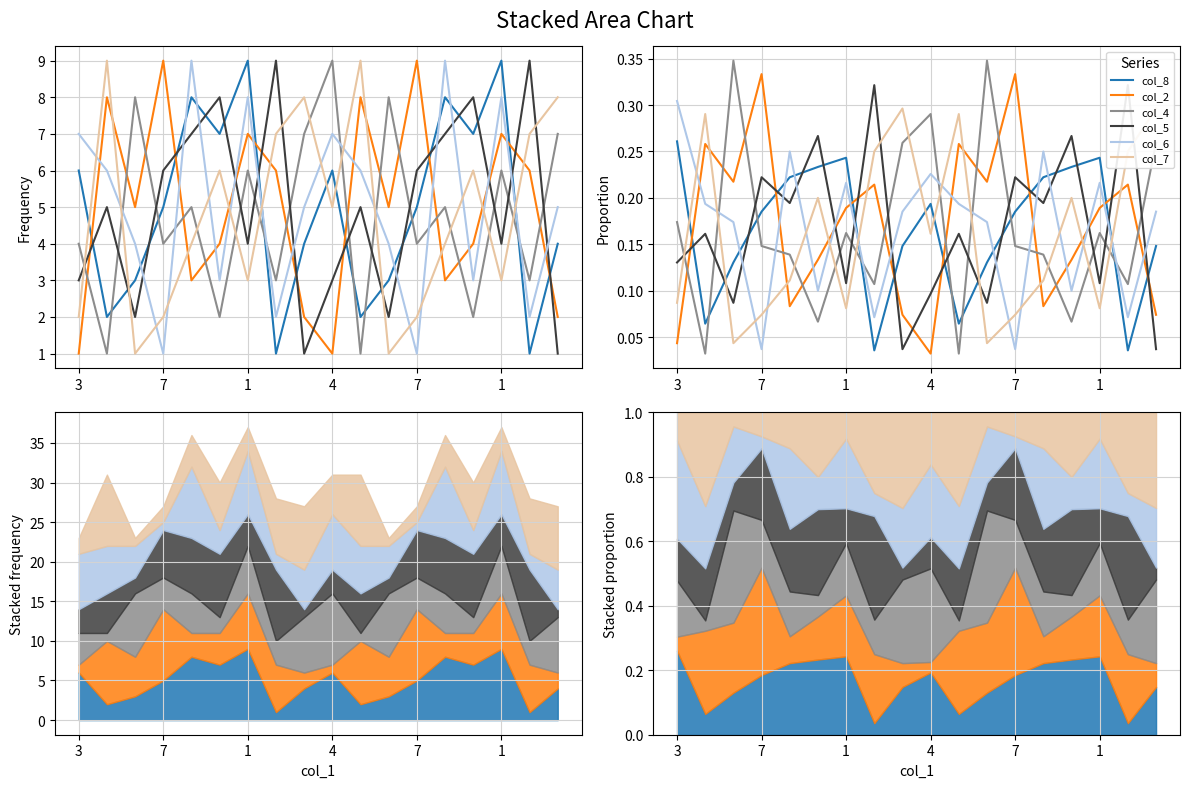

At which category does the chart reach its peak across all series?

1